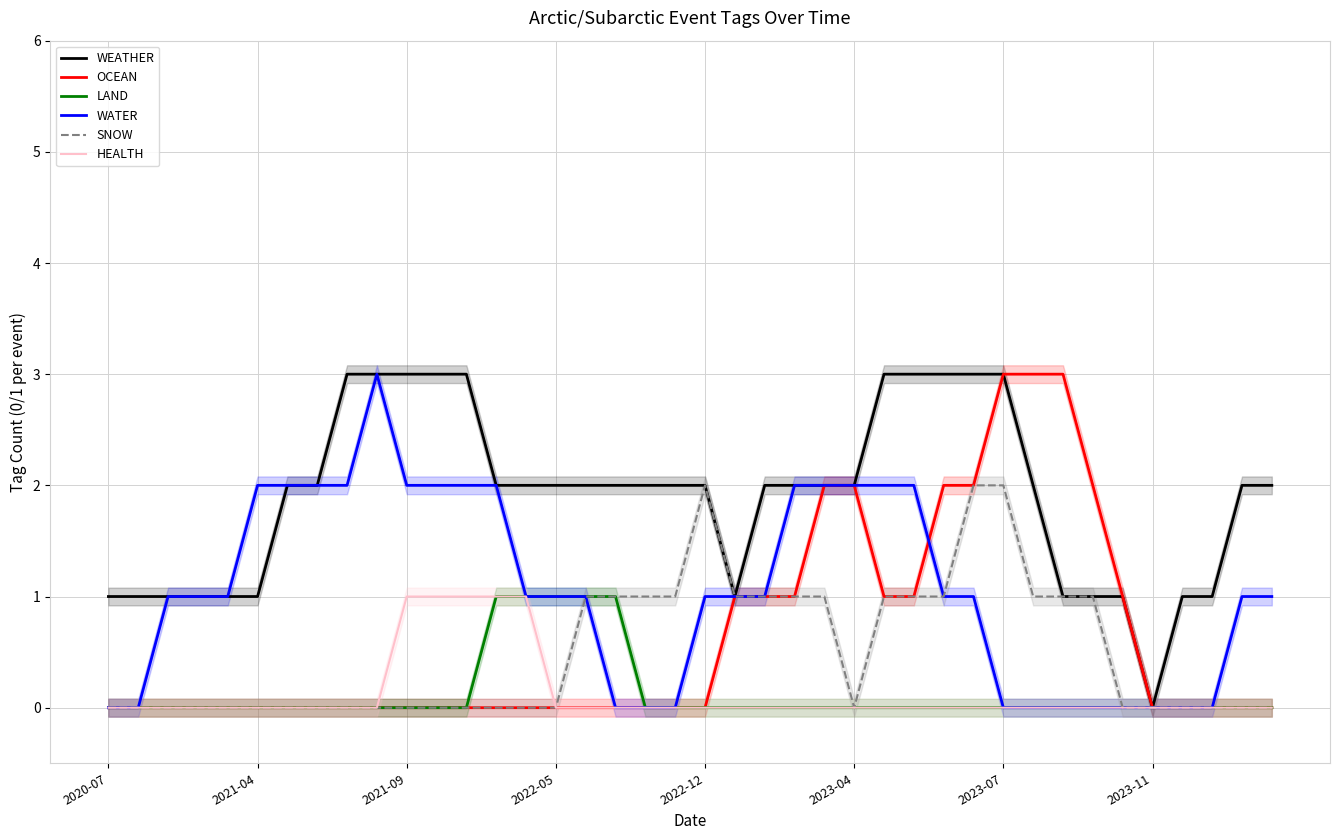

What is the difference between the maximum and minimum values in the HEALTH series?

1